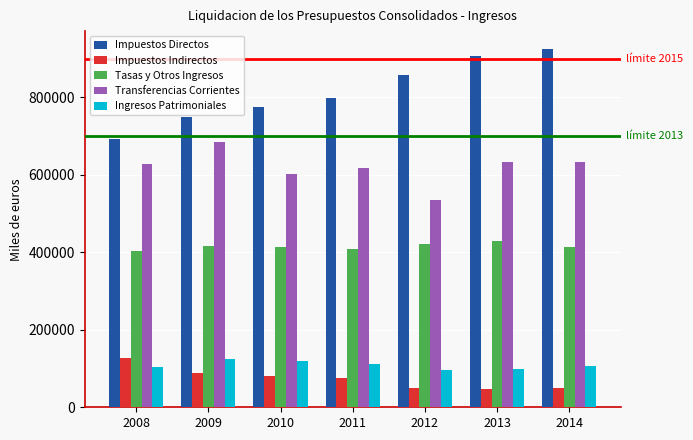

Which series has the largest range (max minus min)?

Impuestos Directos